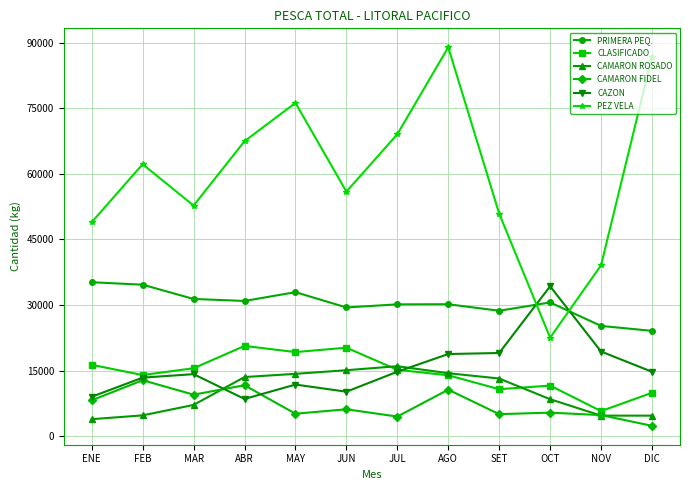

True or false: PRIMERA PEQ. and CLASIFICADO cross at least once.

False